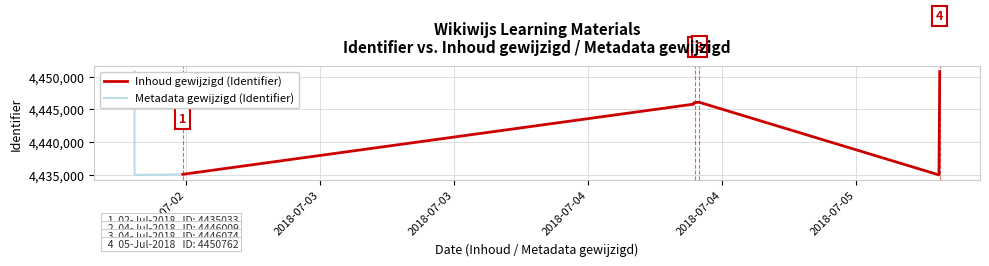

List the series in order of their peak value, lowest first.

Inhoud gewijzigd (Identifier), Metadata gewijzigd (Identifier)